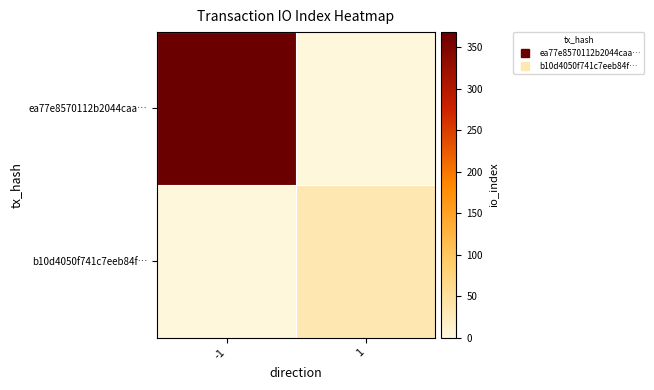

Reading right to left, transcribe all the data shown in this chart.

ea77e8570112b2044caa…: 1=0	-1=368
b10d4050f741c7eeb84f…: 1=34	-1=0